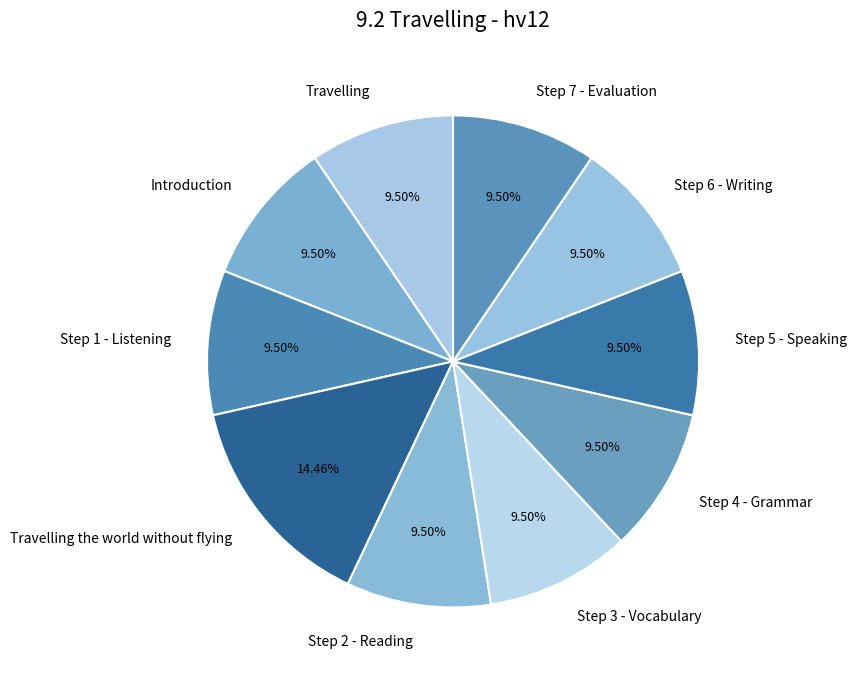

Combined, do Travelling the world without flying and Step 7 - Evaluation account for over 50%?

No